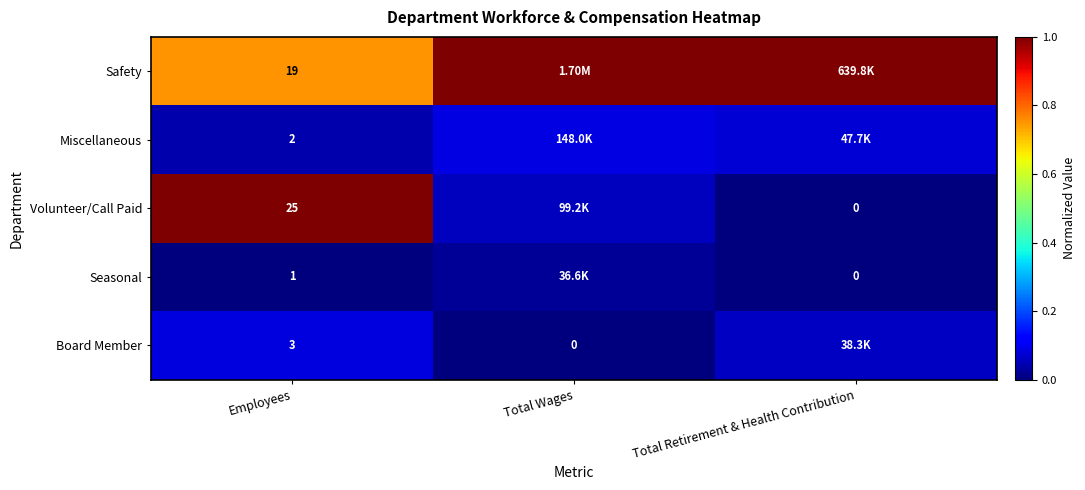

Is the value of Seasonal at Employees greater than the value of Volunteer/Call Paid at Total Retirement & Health Contribution?

Yes